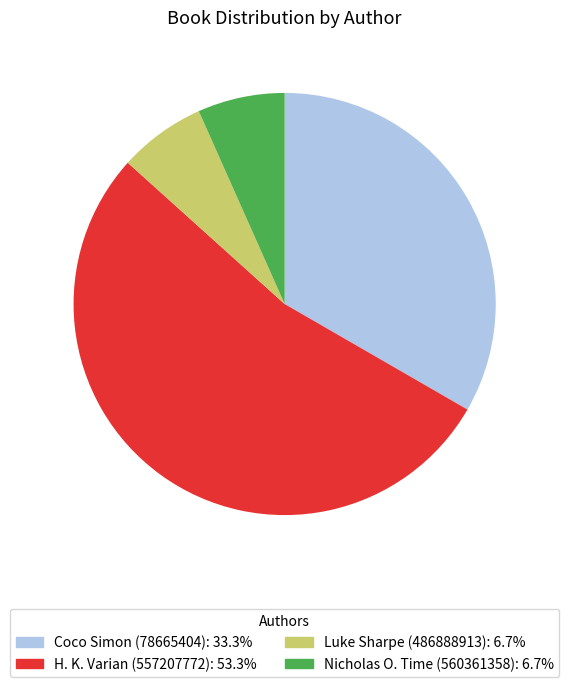

Is there any slice that represents more than half of the pie?

Yes